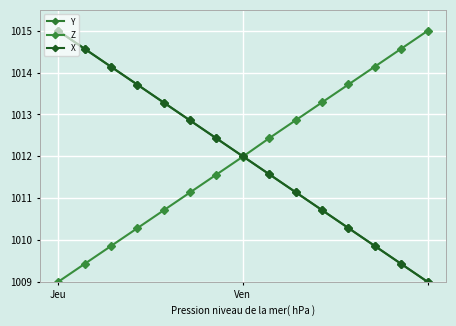

Which series has the largest total across all categories?

X